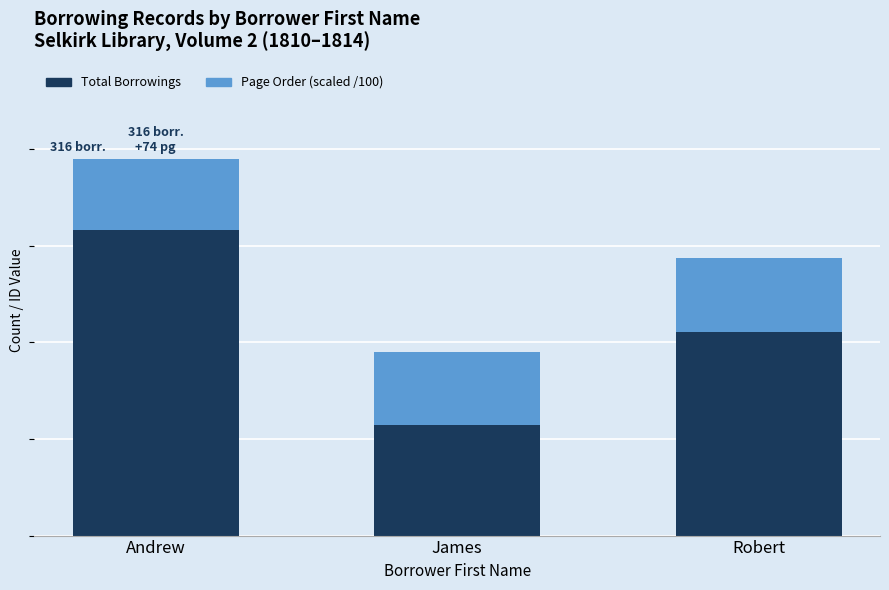

What are all the series names shown in the legend?

Total Borrowings, Page Order (scaled /100)